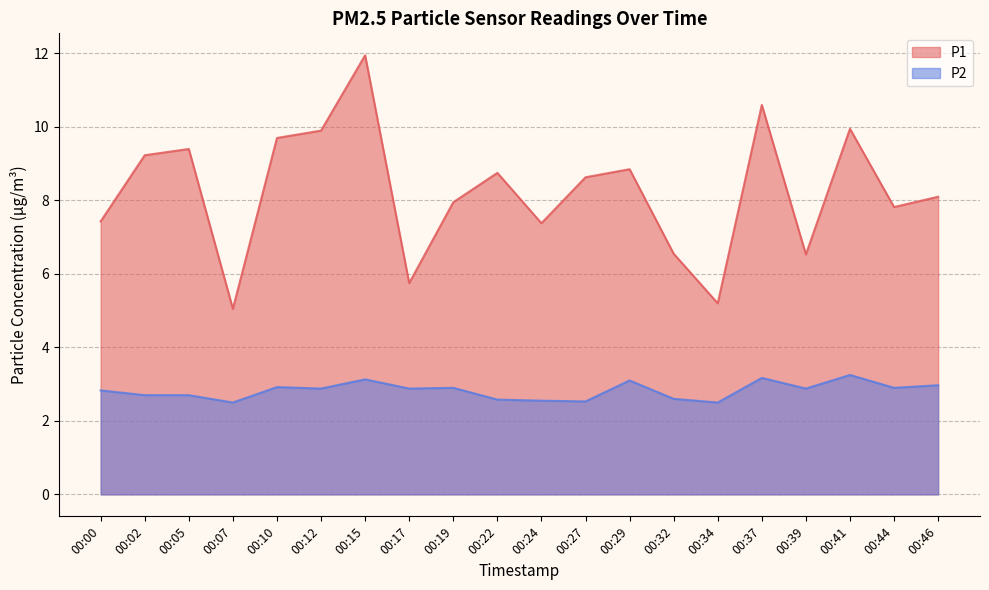

At which category does P2 reach its first local valley?

00:07